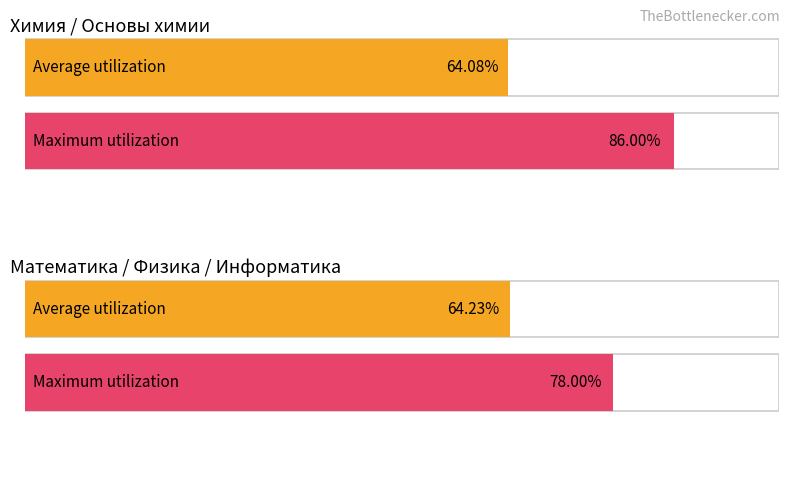

True or false: Русский язык has a value of 119 at 1.

False